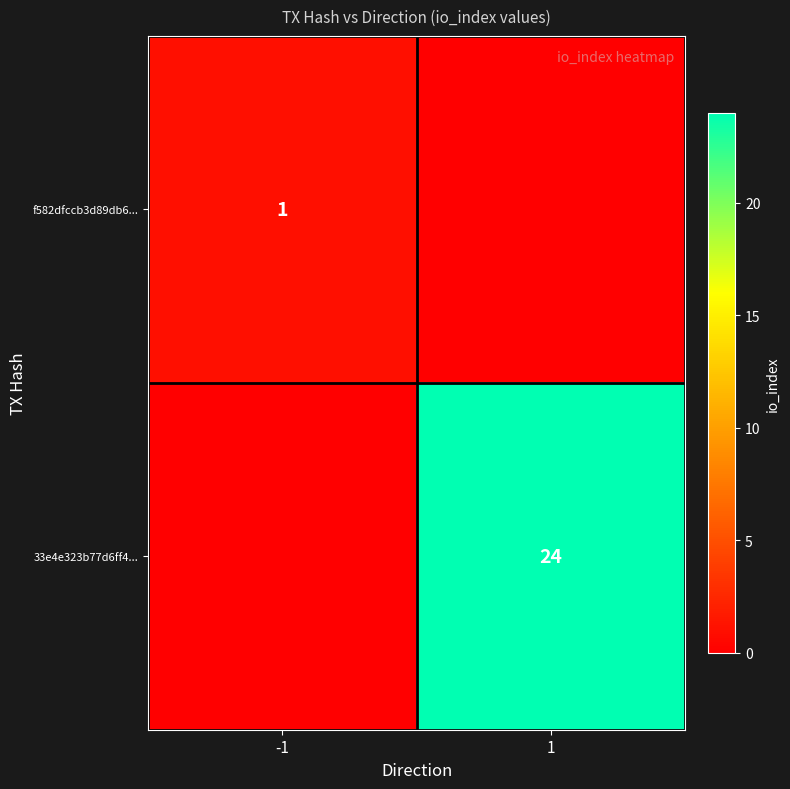

Is it true that 33e4e323b77d6ff4... equals 24 at 1?

True